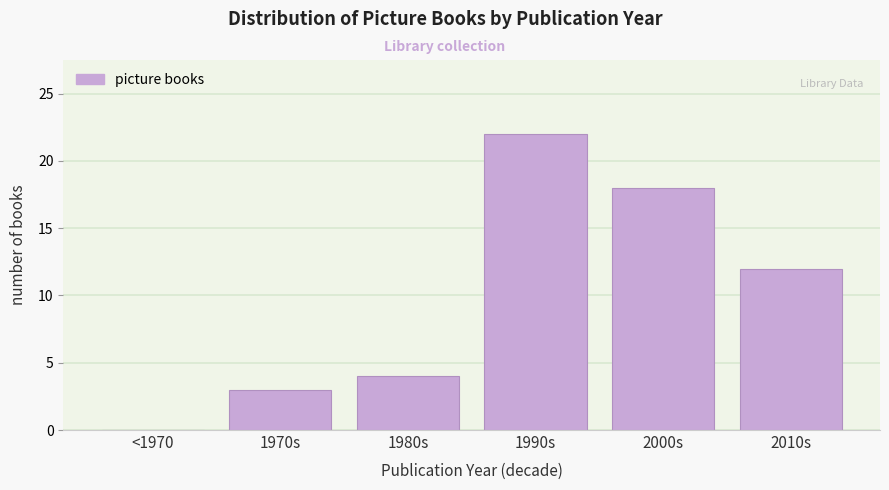

Reading left to right, list all the values displayed in this chart.

<1970=0	1970s=3	1980s=4	1990s=22	2000s=18	2010s=12